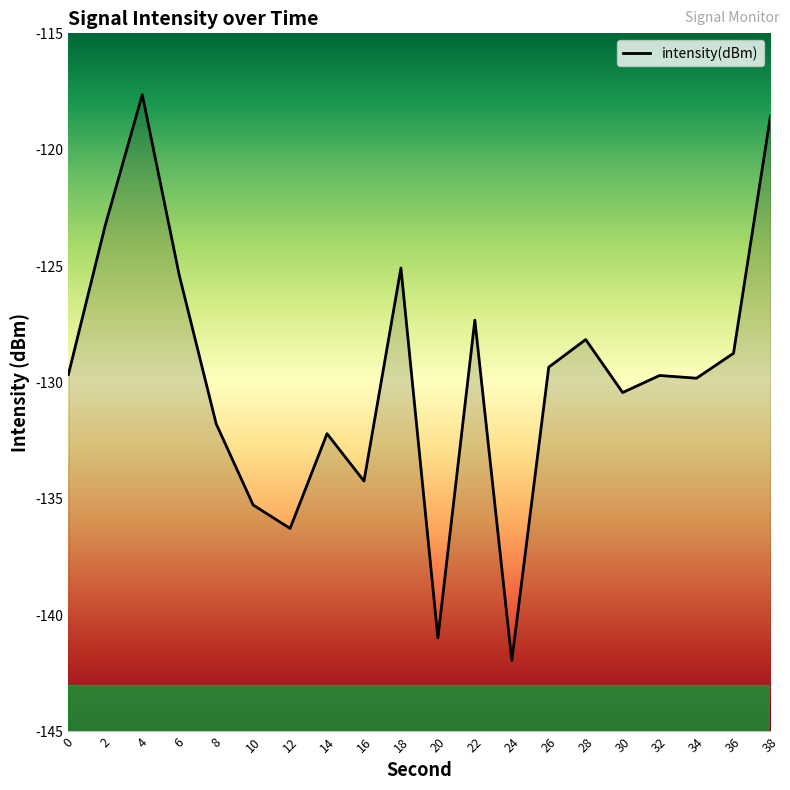

What is the value of the 4th point from the left?

-125.4